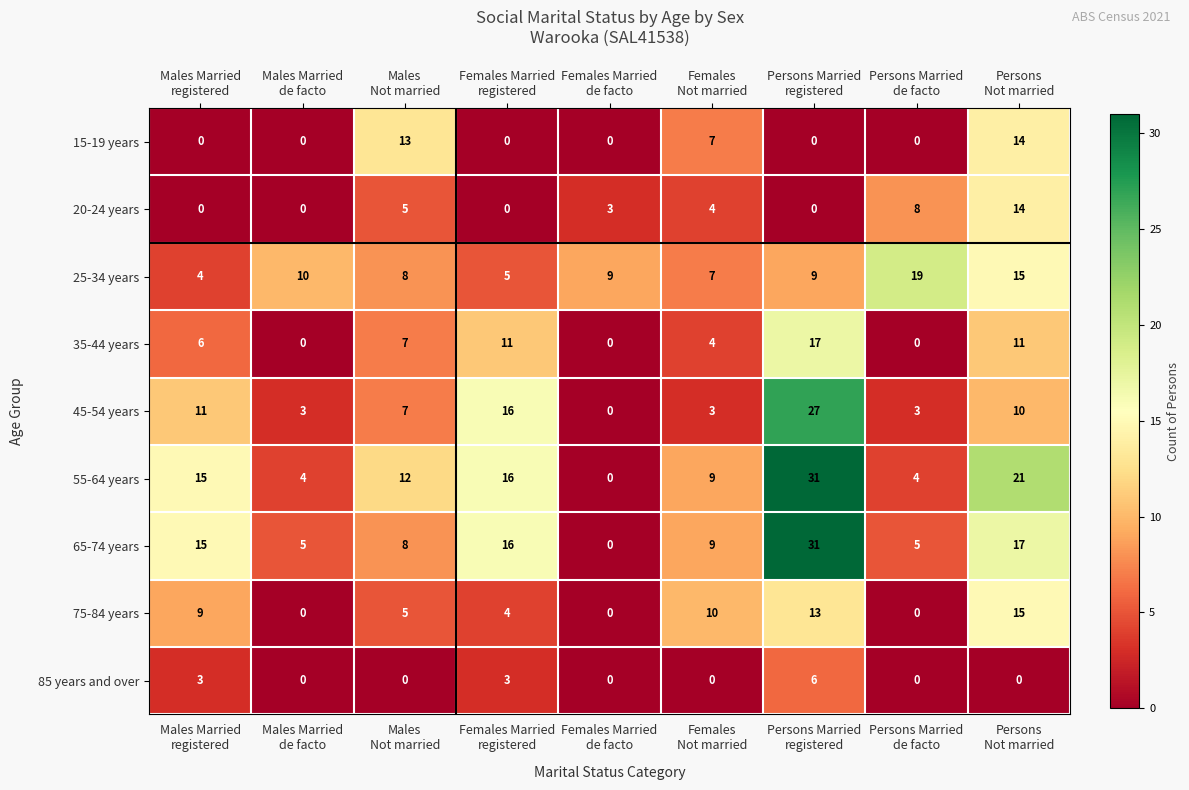

Which series has the largest total across all categories?

55-64 years